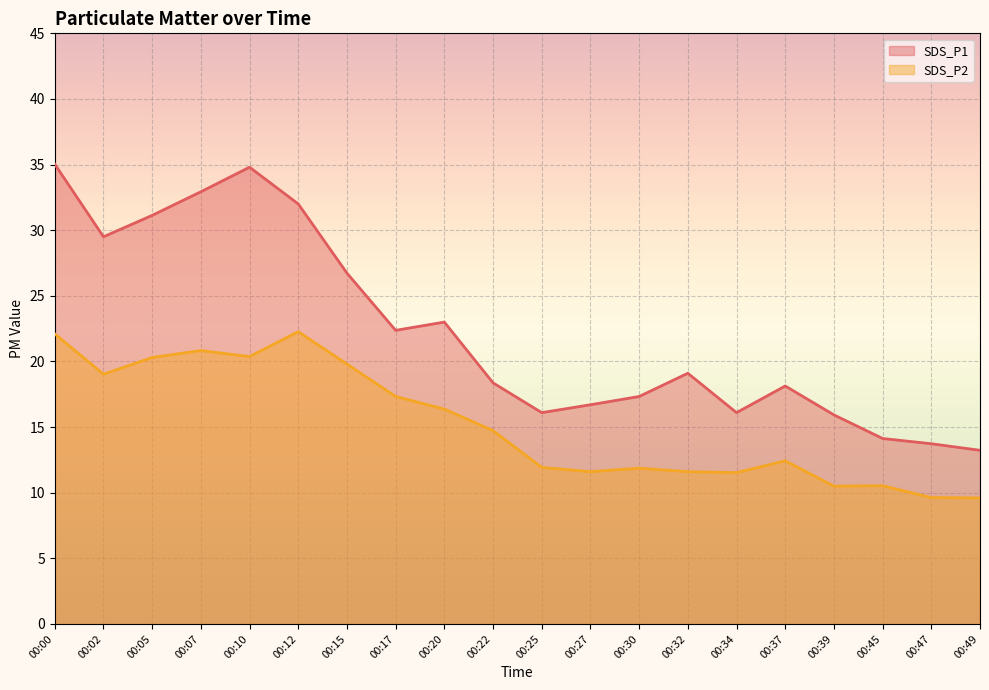

Which series changed the most between 00:12 and 00:27?

SDS_P1